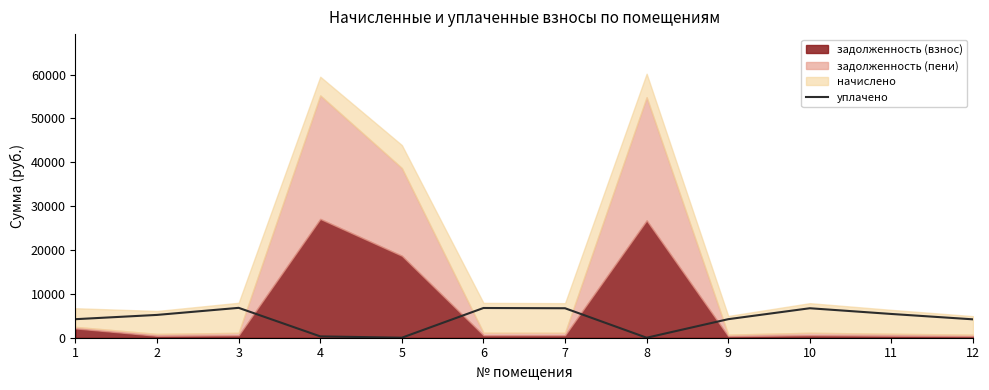

Reading left to right, what are all the values shown in this chart?

4227.2	5201.8	6810.7	305.2	0.0	6776.9	6720.5	0.0	4227.2	6720.5	5417.1	4193.2